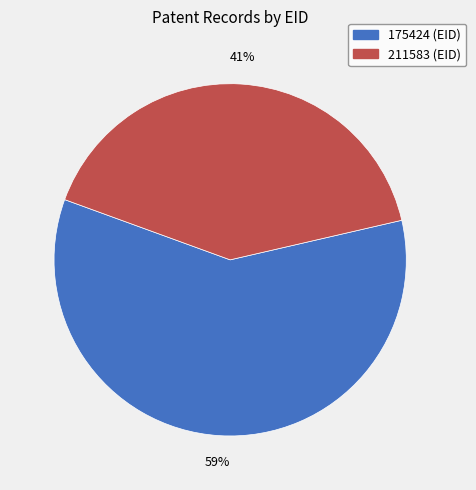

What percentage is the 211583 slice, to the nearest percent?

41%